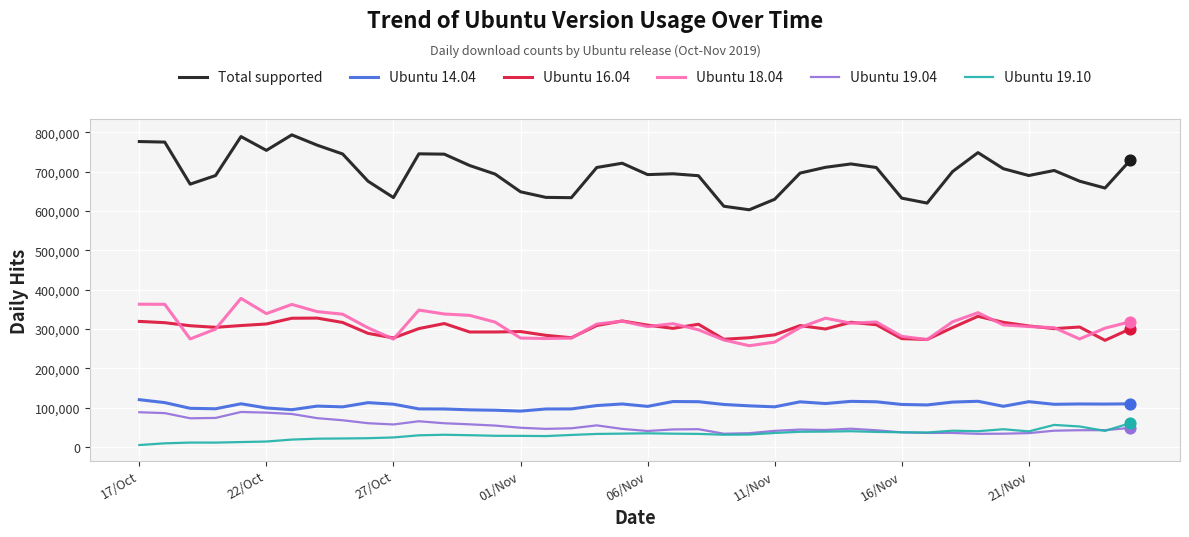

Which series has the largest total across all categories?

Total supported